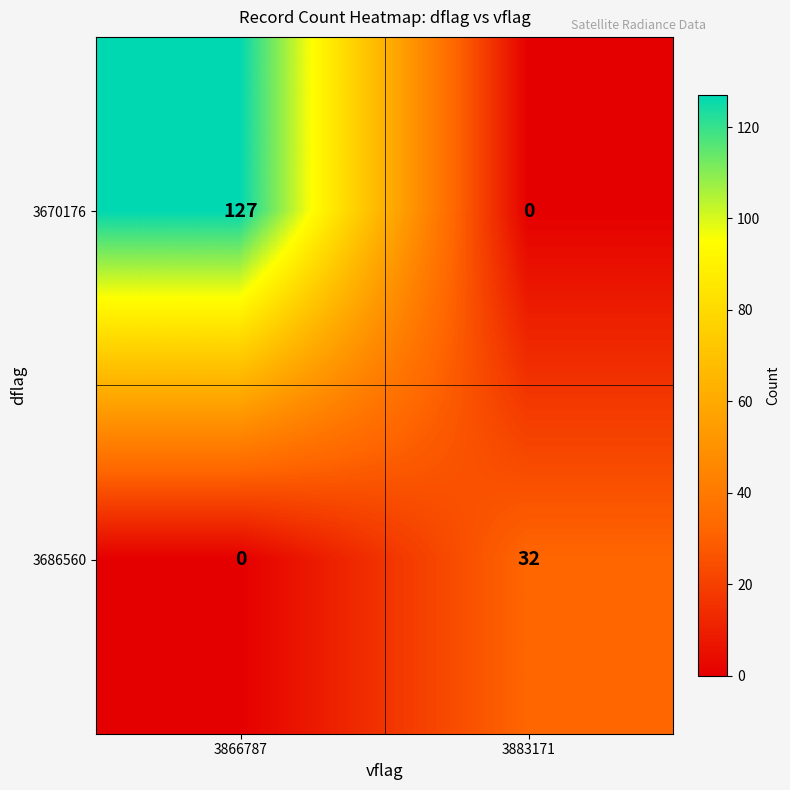

How many data points does each series have?

2